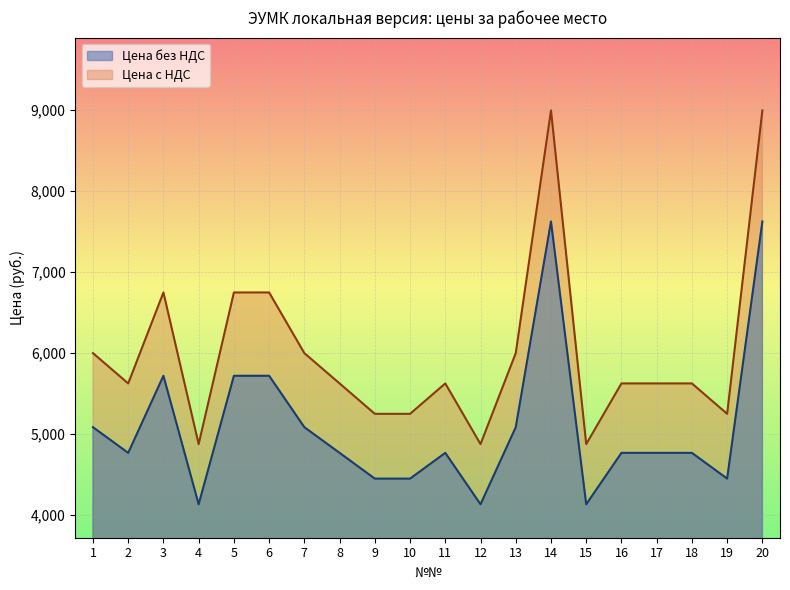

Reading right to left, extract all data points from this chart.

Цена без НДС: 7620.0	4445.0	4763.0	4763.0	4763.0	4128.0	7620.0	5080.0	4128.0	4763.0	4445.0	4445.0	4763.0	5080.0	5715.0	5715.0	4128.0	5715.0	4763.0	5080.0
Цена с НДС: 8991.6	5245.1	5620.3	5620.3	5620.3	4871.0	8991.6	5994.4	4871.0	5620.3	5245.1	5245.1	5620.3	5994.4	6743.7	6743.7	4871.0	6743.7	5620.3	5994.4